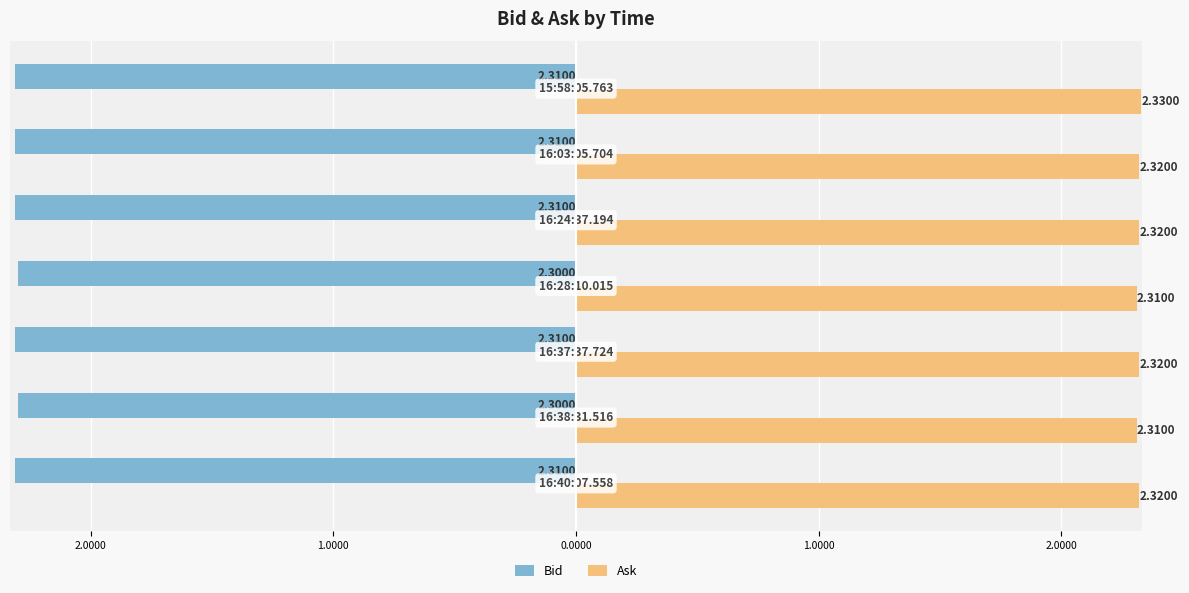

What are all the series names shown in the legend?

Bid, Ask